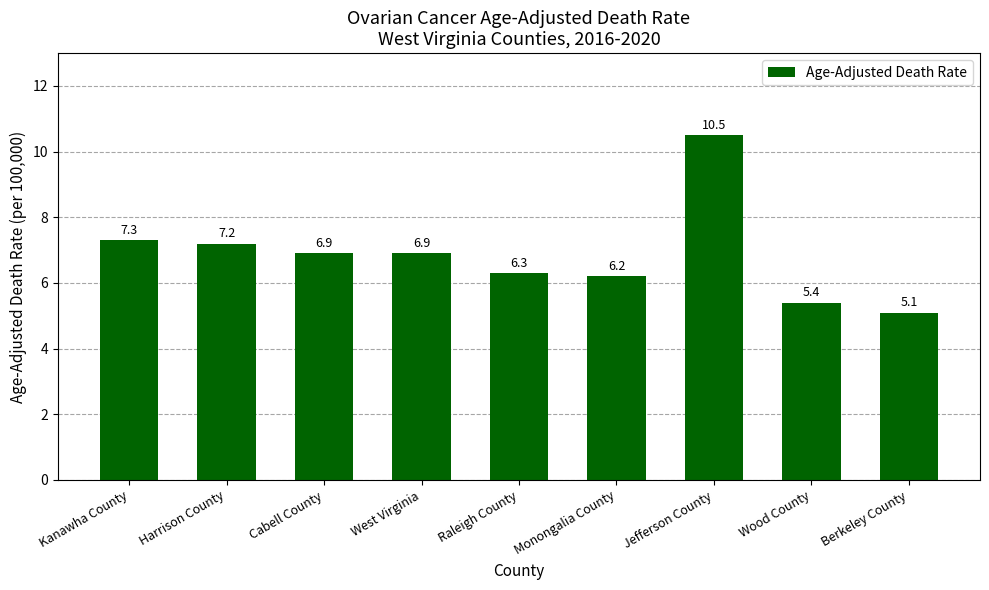

What position from the left is Harrison County?

2